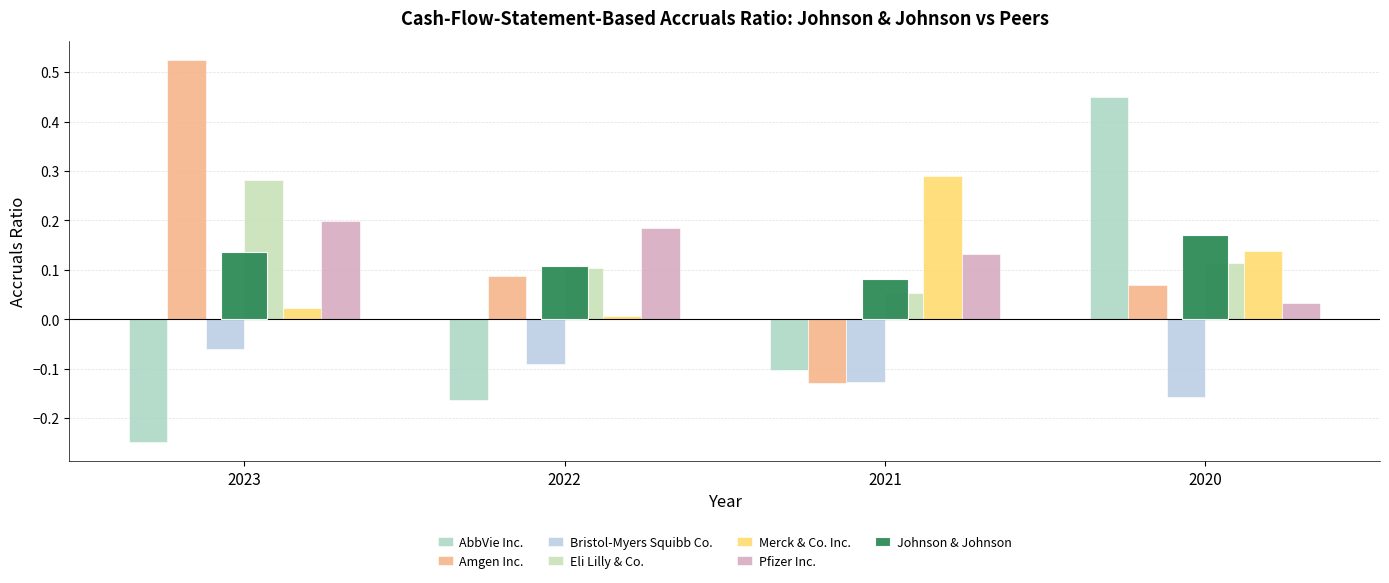

How many bars are there in each group?

7